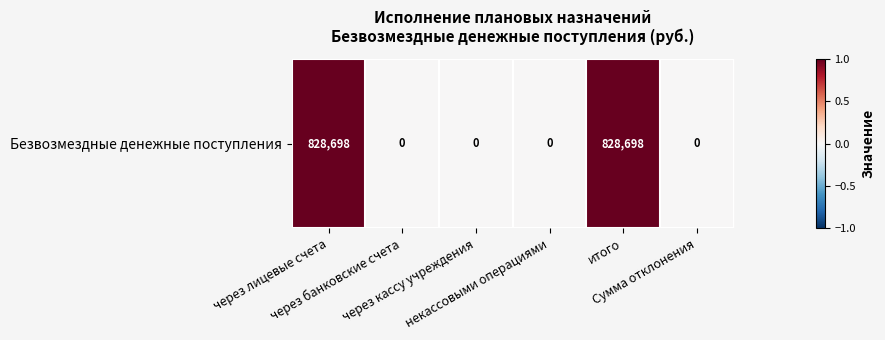

Reading right to left, extract all data points from this chart.

0	1	0	0	0	1